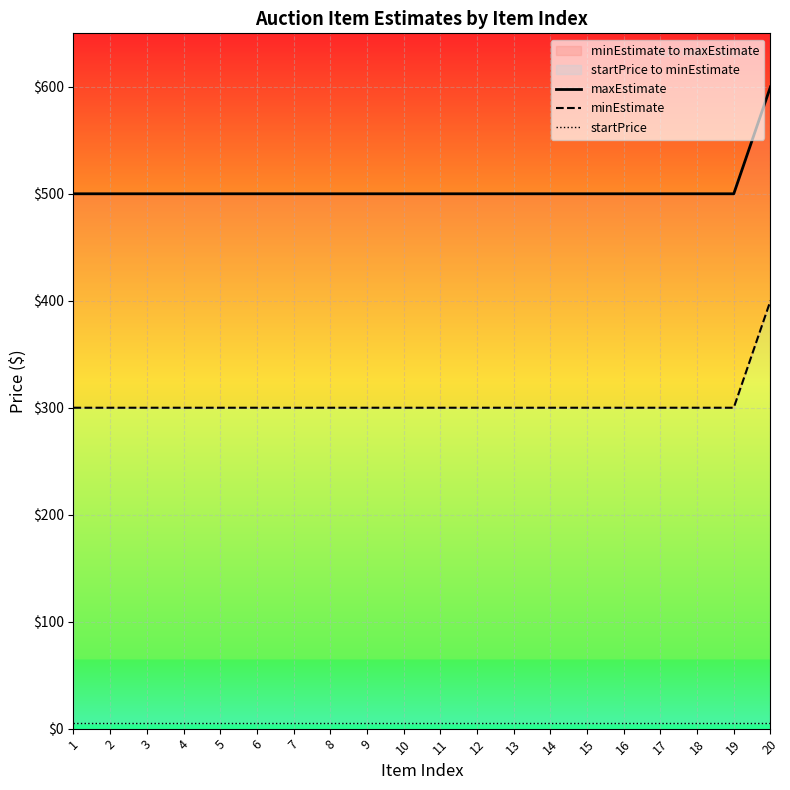

What is the difference between the highest and lowest values at 8?

495